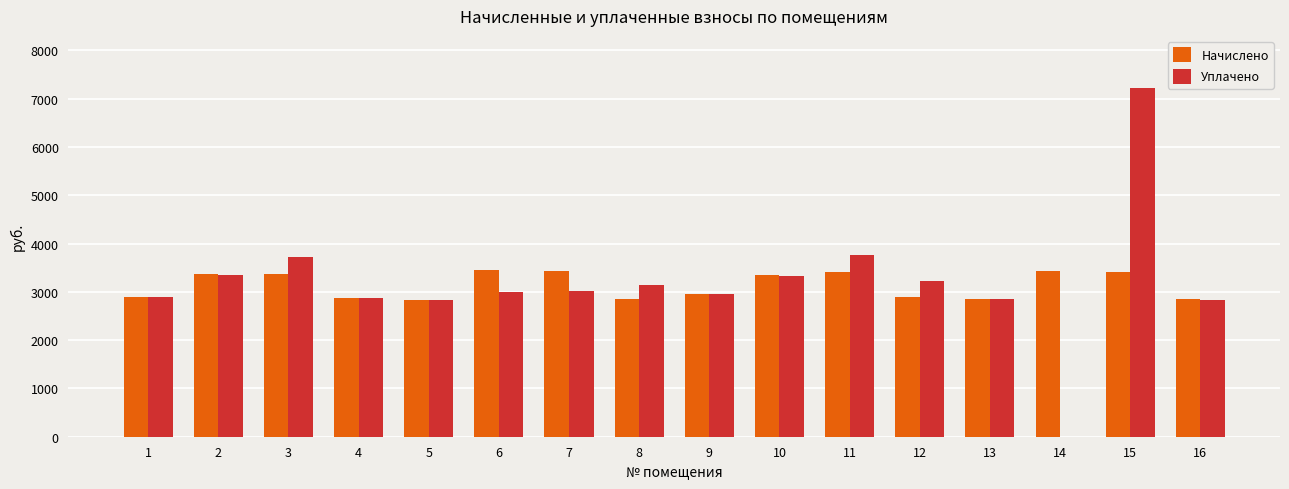

At which label does Уплачено reach its peak?

15